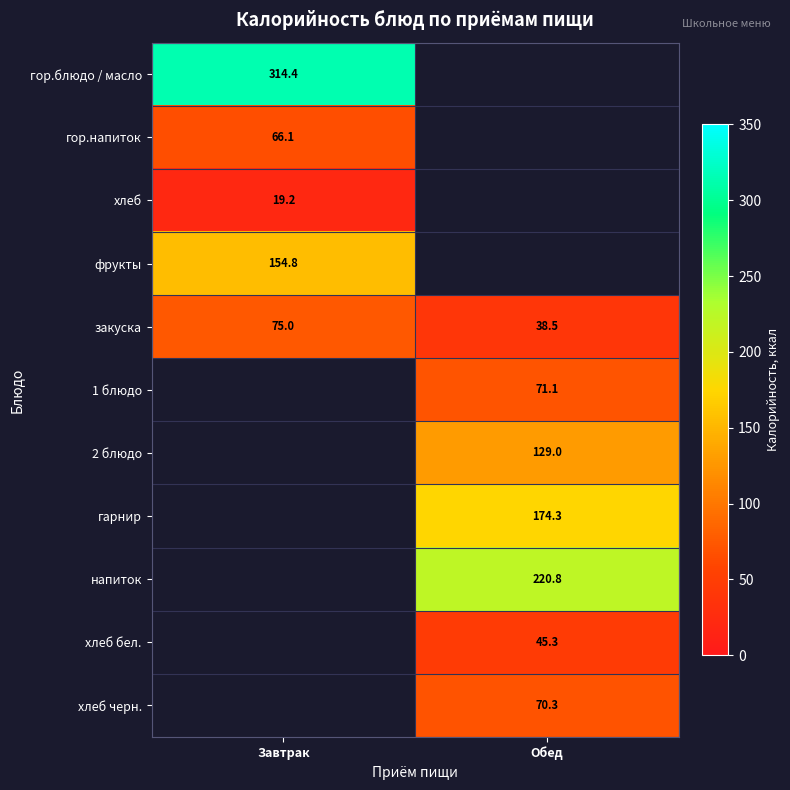

The value of хлеб бел. at Обед is 45.3. True or false?

True